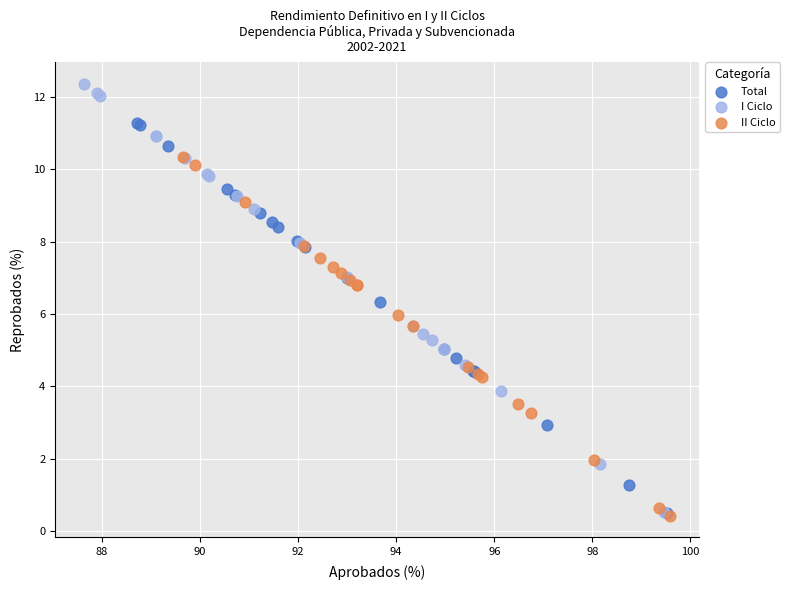

Which series contains the highest Y value?

I Ciclo